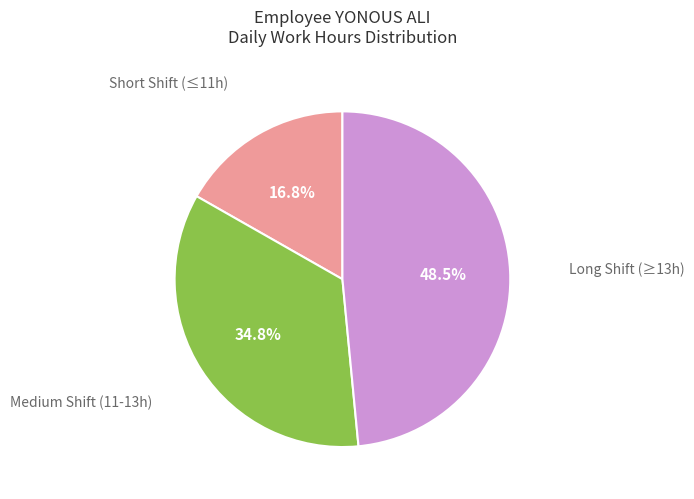

Is there any slice that represents more than half of the pie?

No